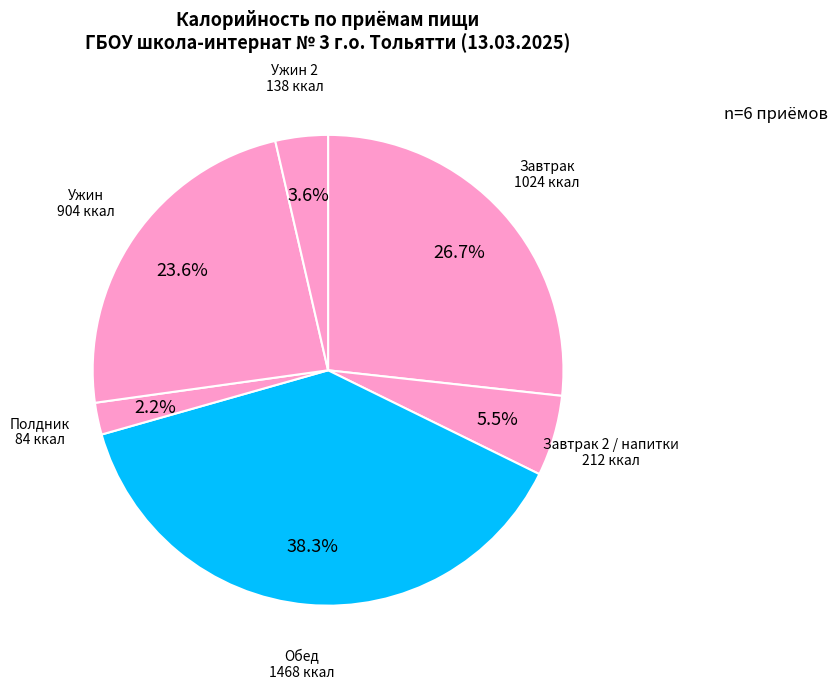

Count the number of slices in the pie.

6